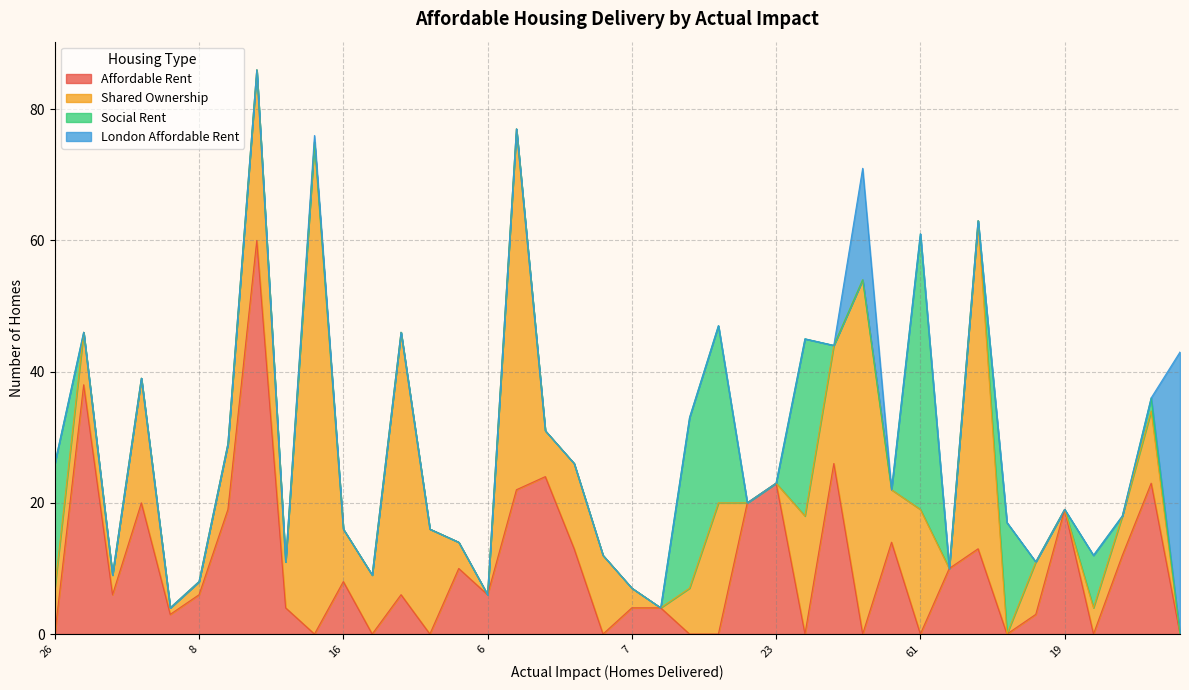

Which series has the largest range (max minus min)?

Shared Ownership